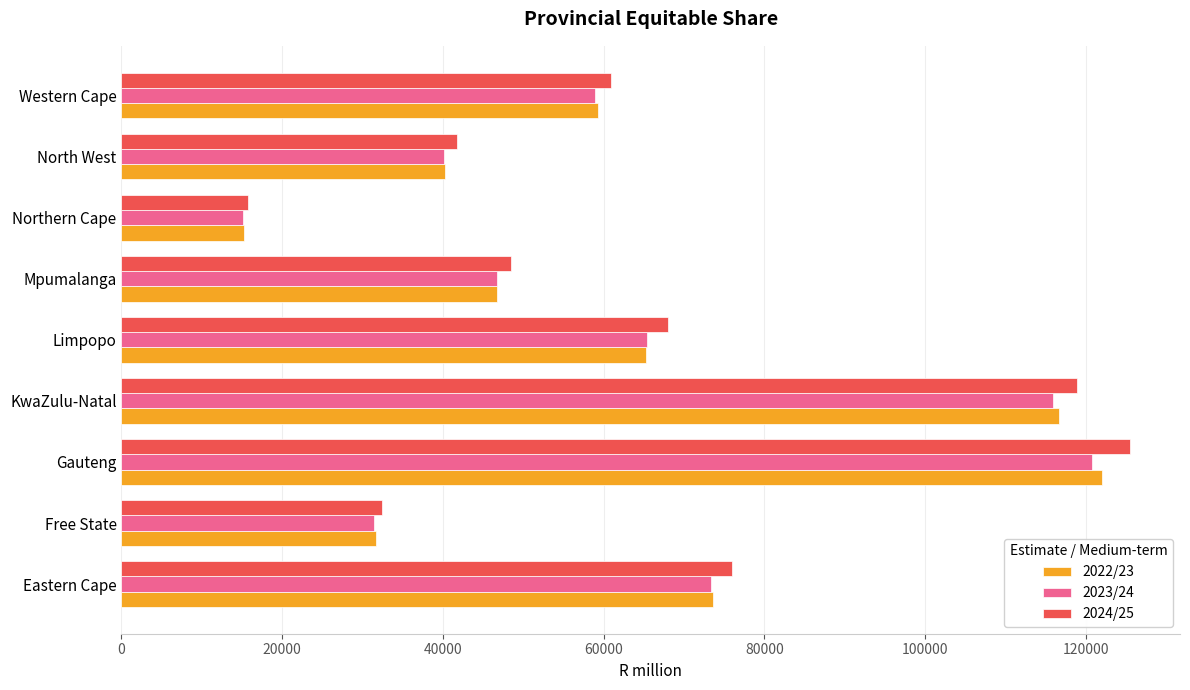

Which series has the largest total across all categories?

2024/25